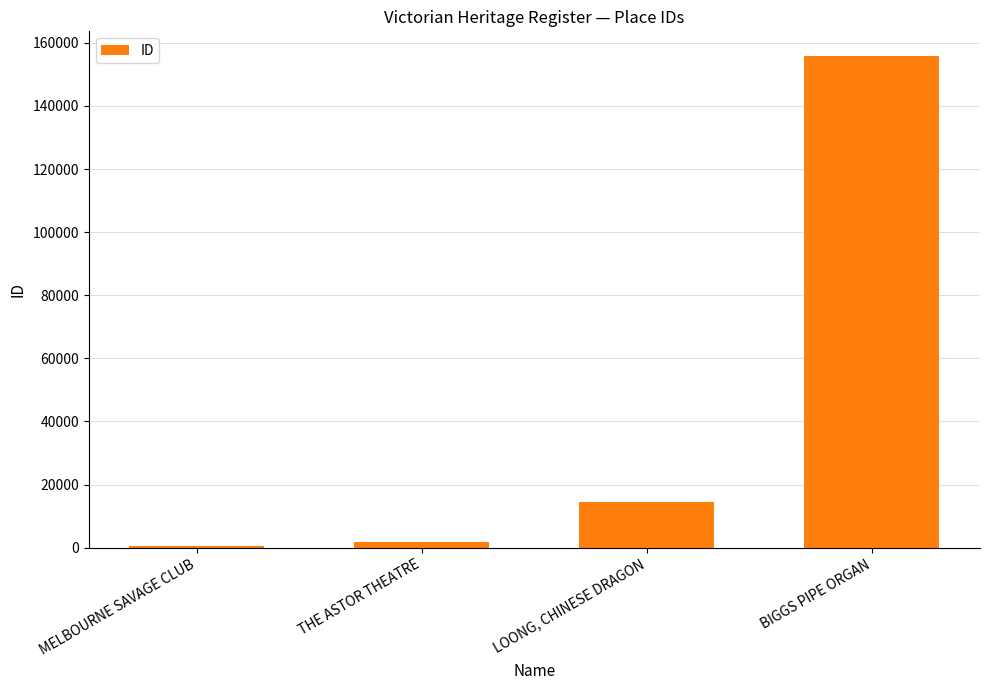

At which category does the chart reach its peak across all series?

BIGGS PIPE ORGAN